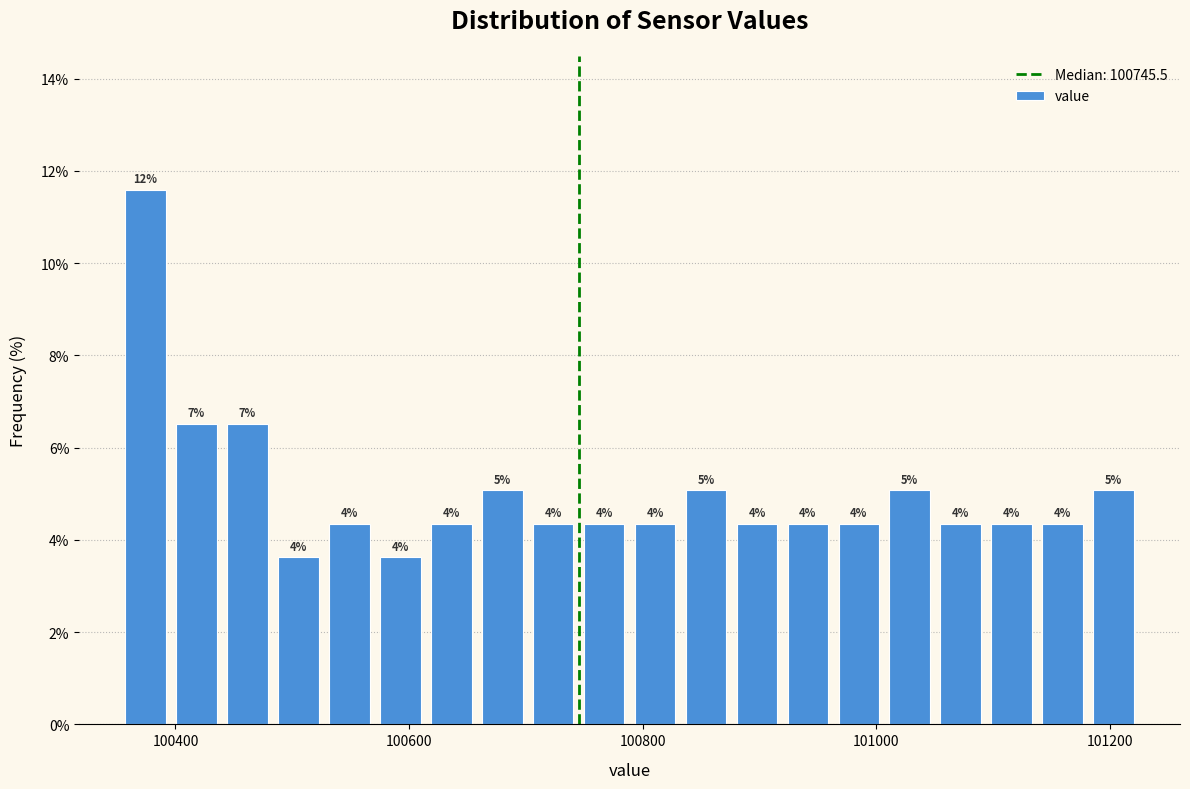

Read against the x-axis, roughly where is the centre of the tallest bar?

100380